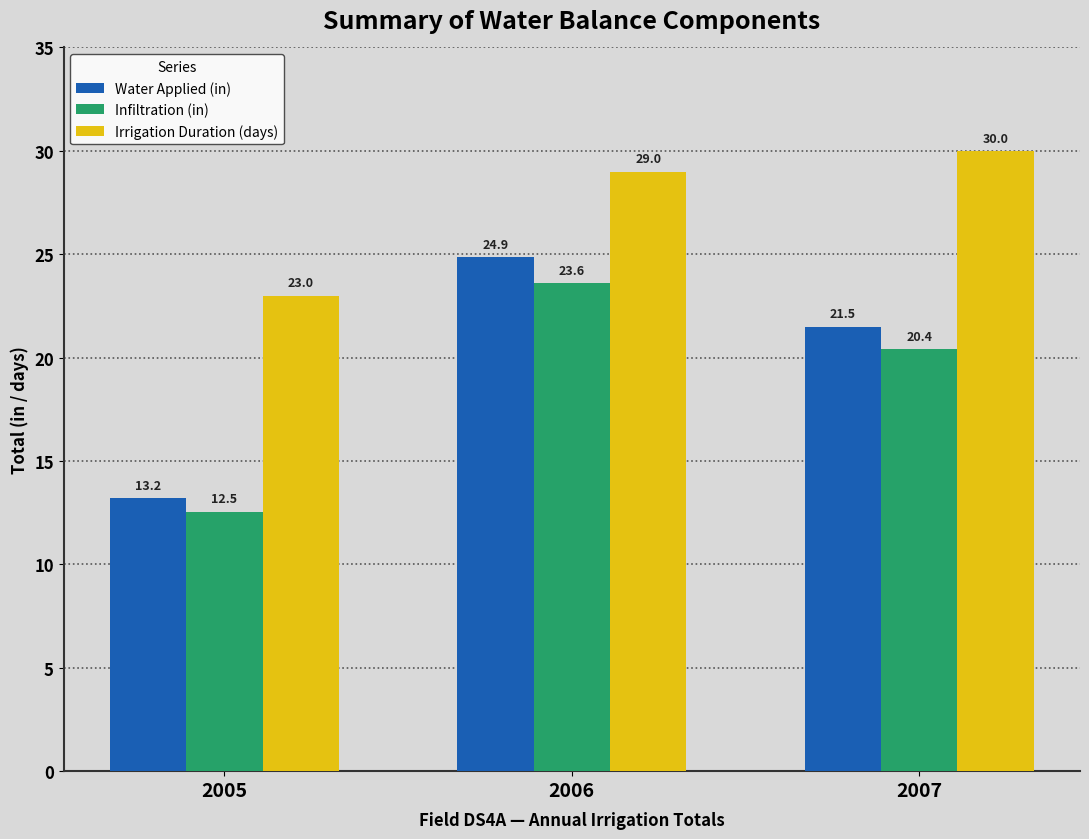

Rank the series by their maximum value, from lowest to highest.

Infiltration (in), Water Applied (in), Irrigation Duration (days)